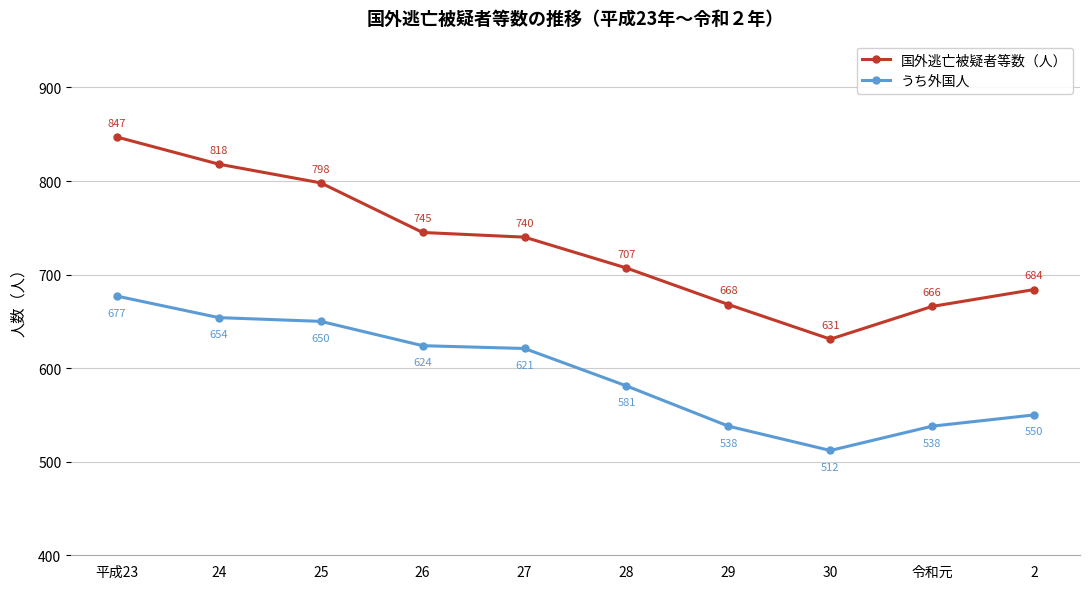

What is the spread (max minus min) of values at 30?

119